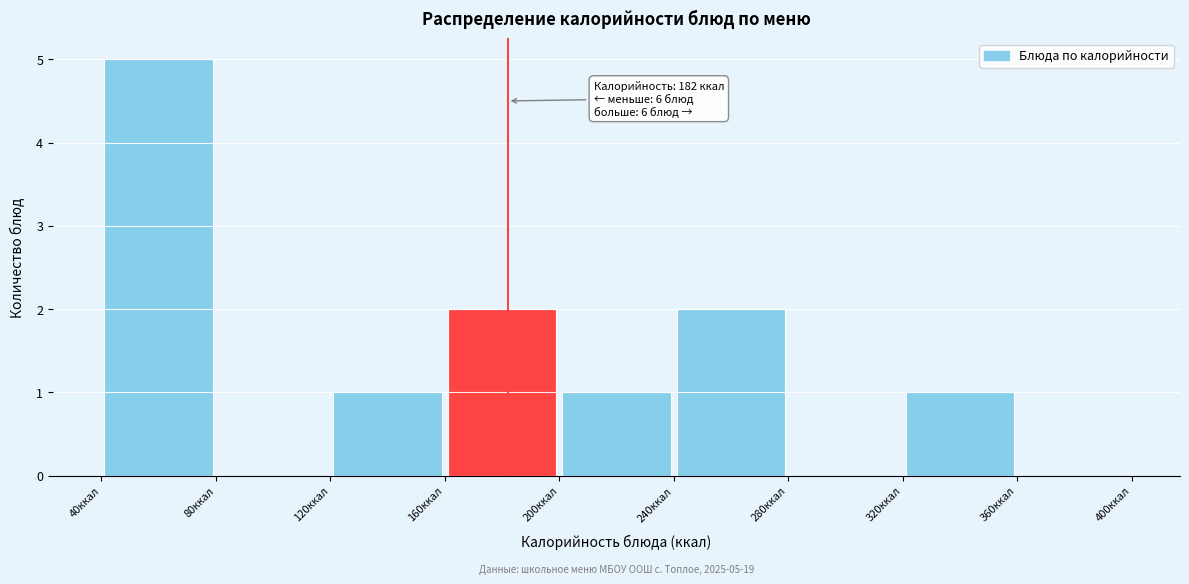

Over which range of the x-axis is the bar tallest?

40 to 80